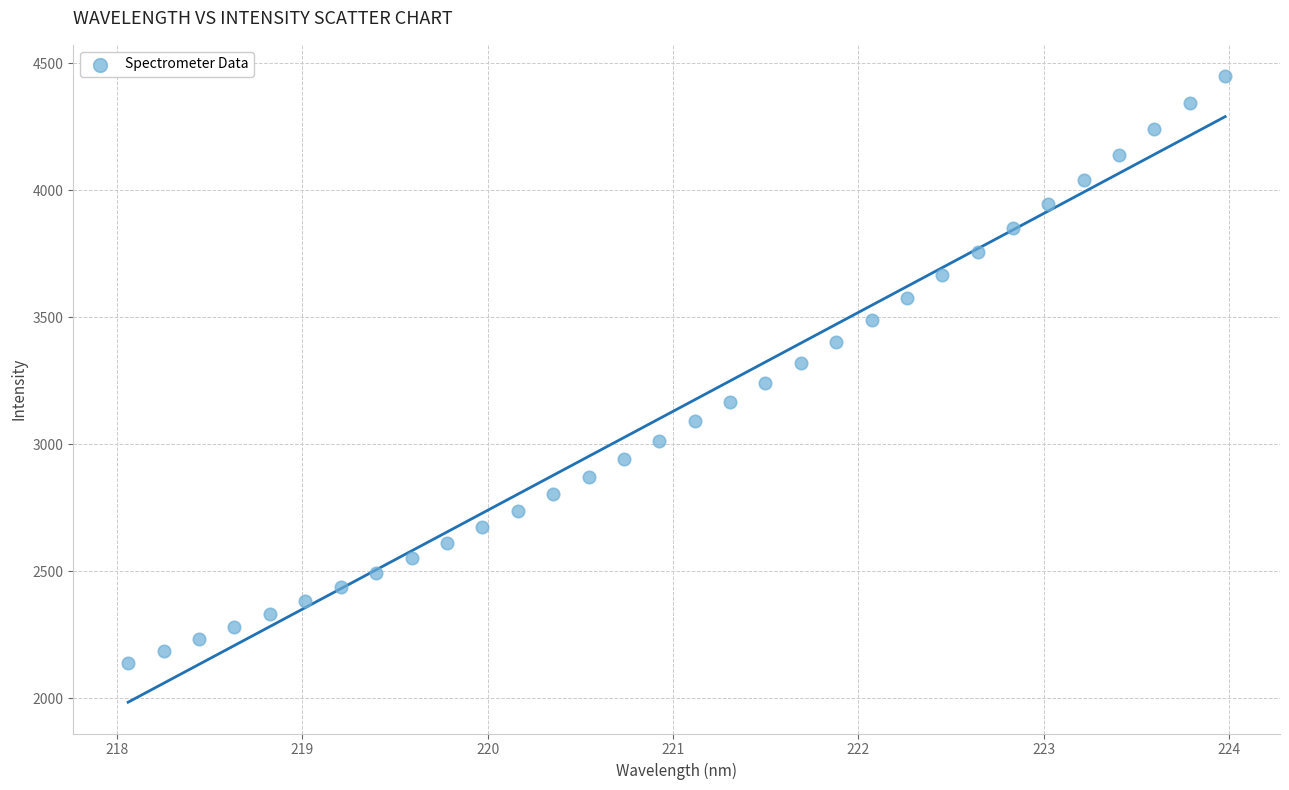

What is the range of Y values (max minus min)?

2309.5